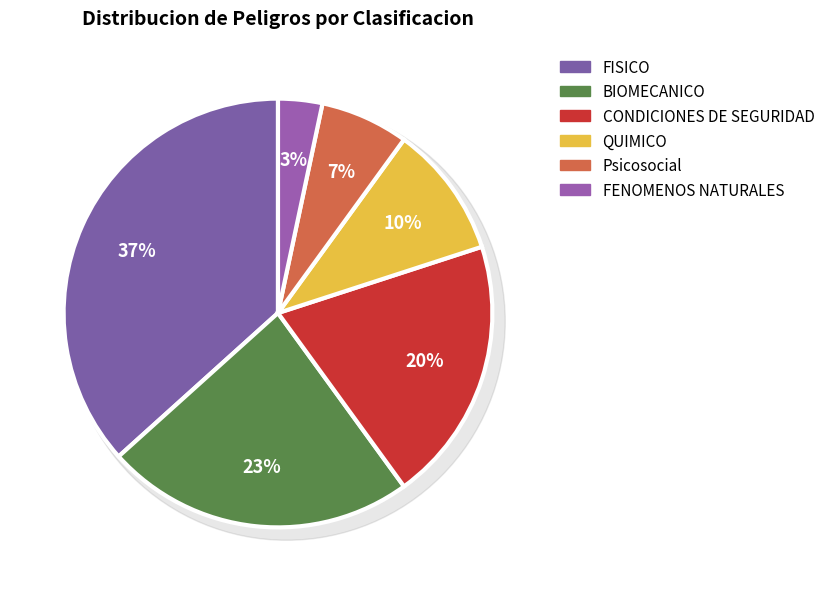

What percentage is the FENOMENOS NATURALES slice, to the nearest percent?

3%